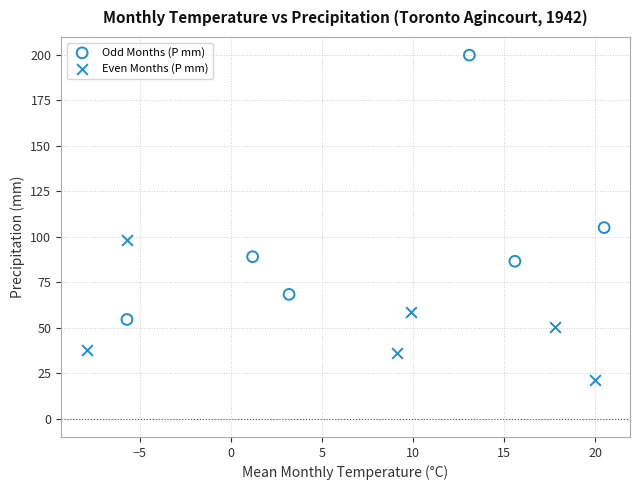

Which series reaches the minimum Y coordinate?

Even Months (P mm)